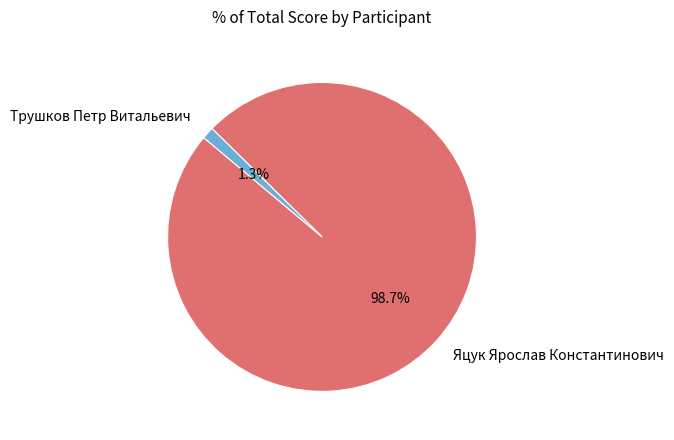

What is the largest slice in the pie chart?

Яцук Ярослав Константинович